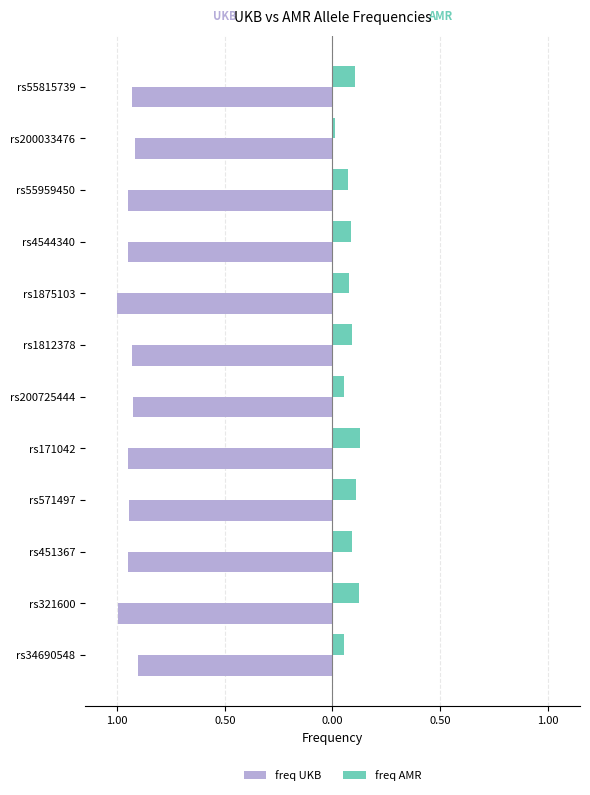

What are all the series names shown in the legend?

freq UKB, freq AMR